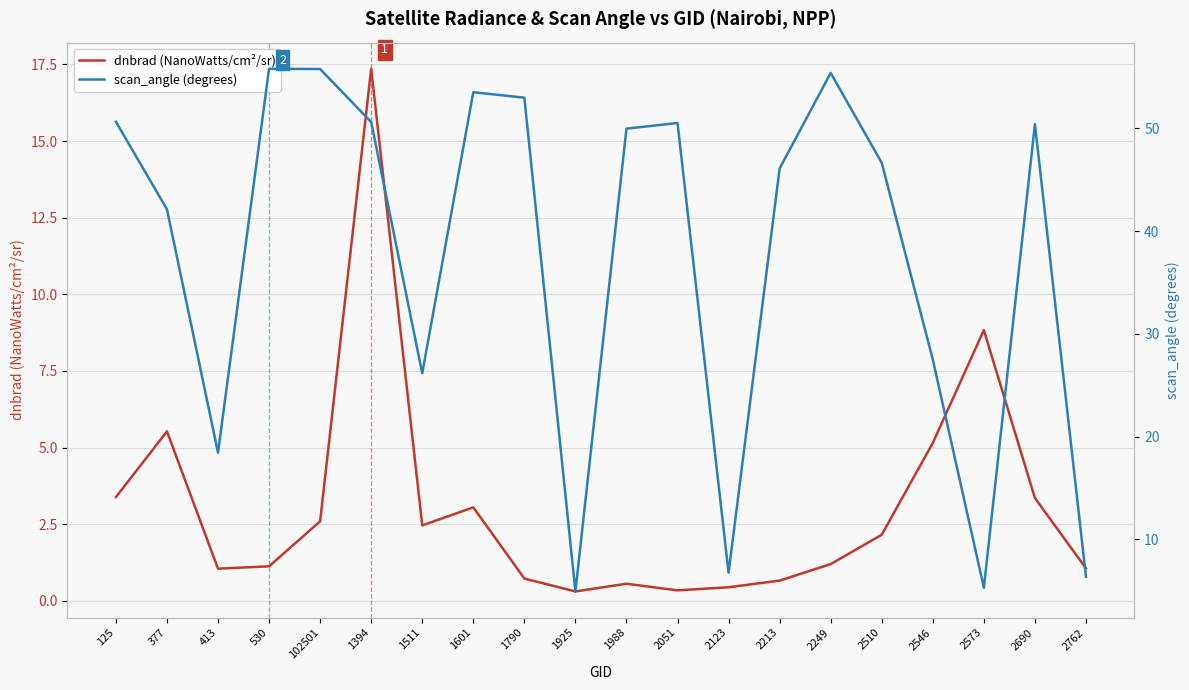

Between which two adjacent categories do scan_angle (degrees) and dnbrad (NanoWatts/cm²/sr) first intersect?

2546 and 2573